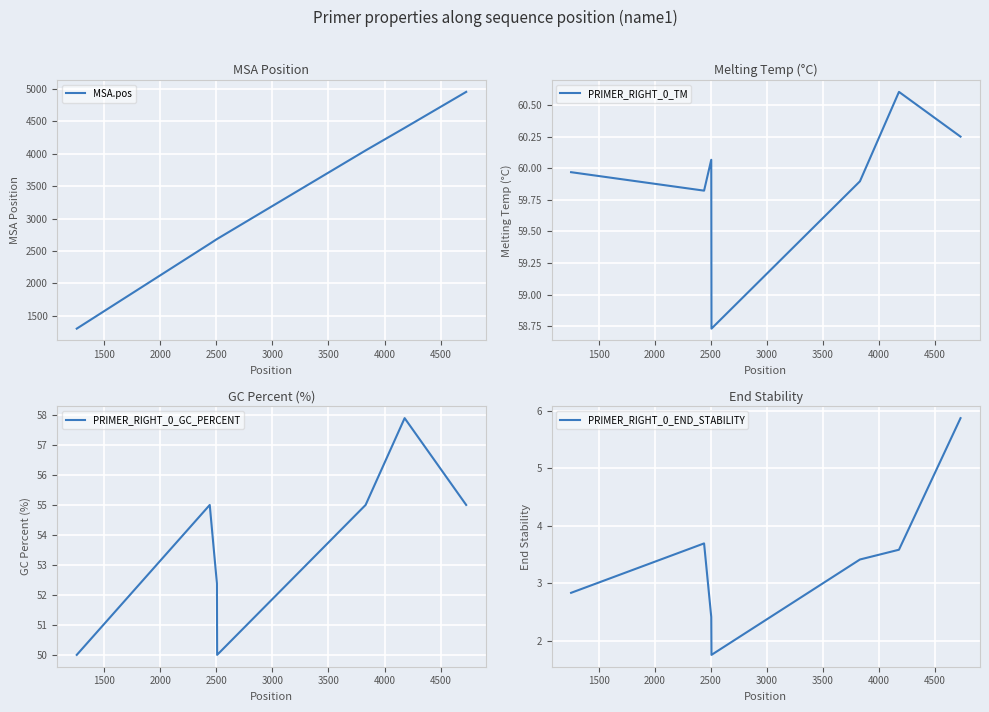

What is the minimum value for PRIMER_RIGHT_0_GC_PERCENT?

50.0